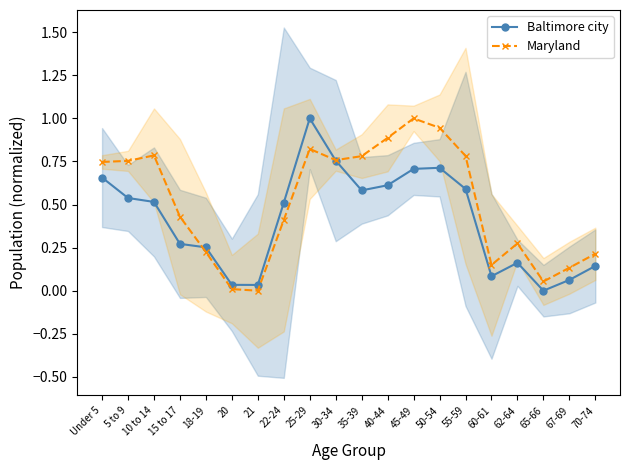

Reading left to right, transcribe all the data shown in this chart.

Baltimore city: Under 5=0.7	5 to 9=0.5	10 to 14=0.5	15 to 17=0.3	18-19=0.3	20=0.0	21=0.0	22-24=0.5	25-29=1.0	30-34=0.8	35-39=0.6	40-44=0.6	45-49=0.7	50-54=0.7	55-59=0.6	60-61=0.1	62-64=0.2	65-66=0.0	67-69=0.1	70-74=0.1
Maryland: Under 5=0.7	5 to 9=0.8	10 to 14=0.8	15 to 17=0.4	18-19=0.2	20=0.0	21=0.0	22-24=0.4	25-29=0.8	30-34=0.8	35-39=0.8	40-44=0.9	45-49=1.0	50-54=0.9	55-59=0.8	60-61=0.1	62-64=0.3	65-66=0.1	67-69=0.1	70-74=0.2